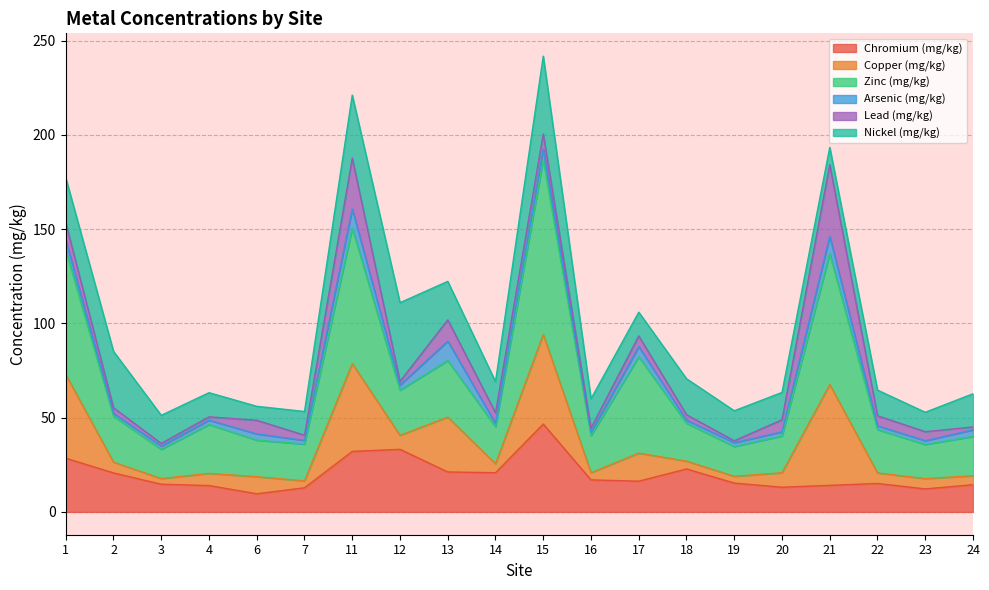

Which category has the highest value across all series?

15